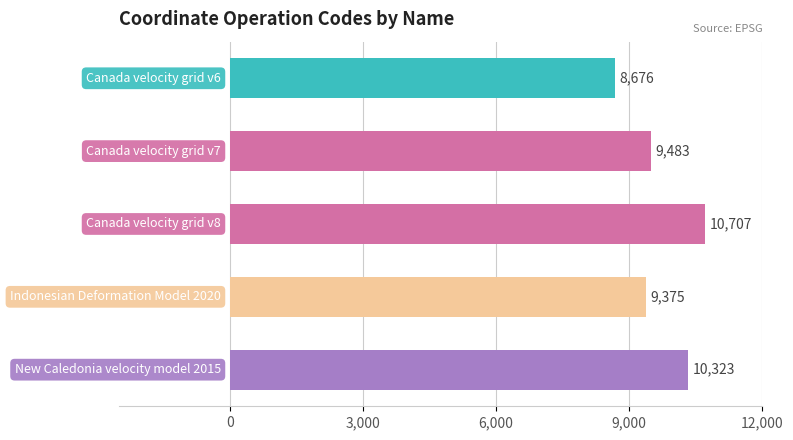

What is the sum of all values?

48564